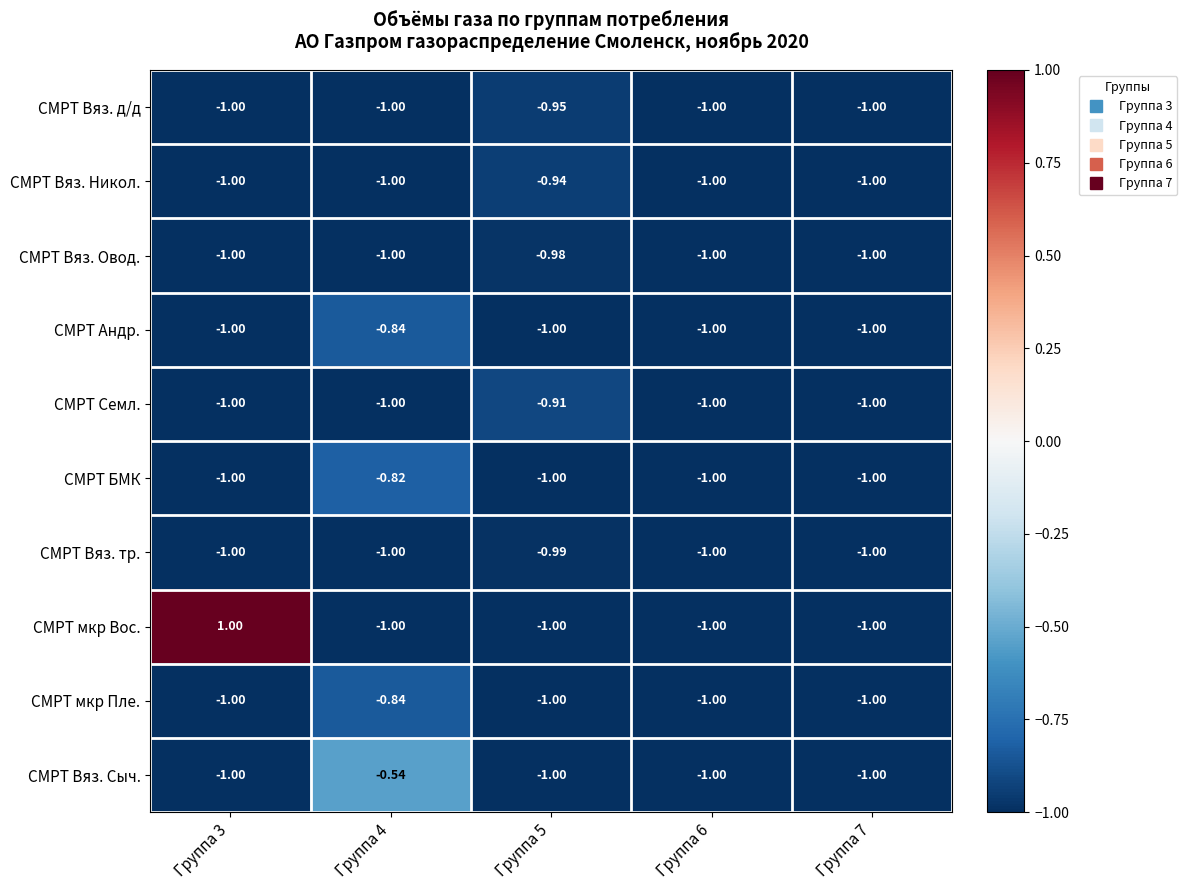

Between Группа 5 and Группа 6, which series saw the biggest shift?

СМРТ Семл.